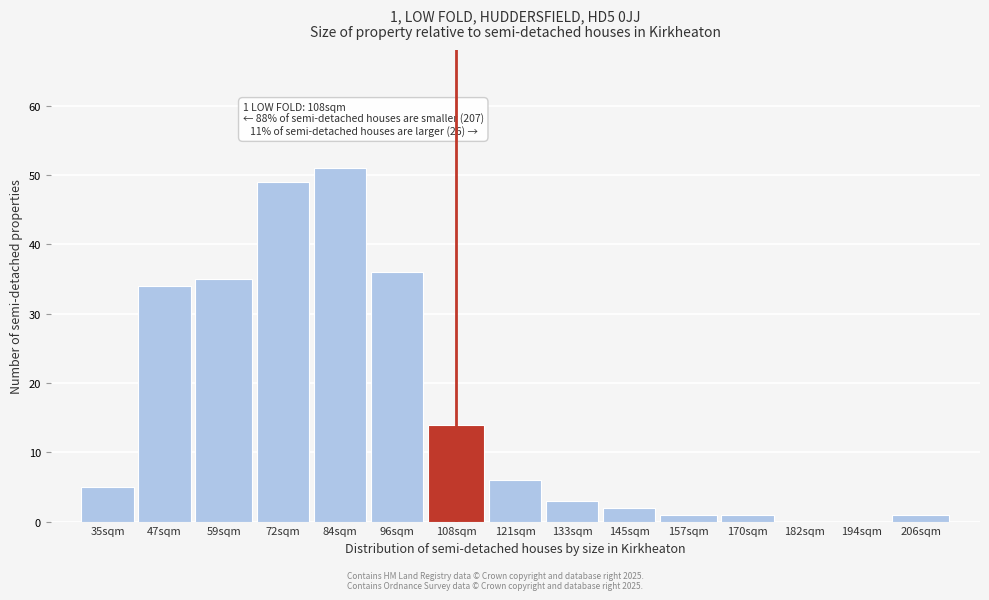

Reading left to right, list all the values displayed in this chart.

35sqm=5	47sqm=34	59sqm=35	72sqm=49	84sqm=51	96sqm=36	108sqm=14	121sqm=6	133sqm=3	145sqm=2	157sqm=1	170sqm=1	182sqm=0	194sqm=0	206sqm=1